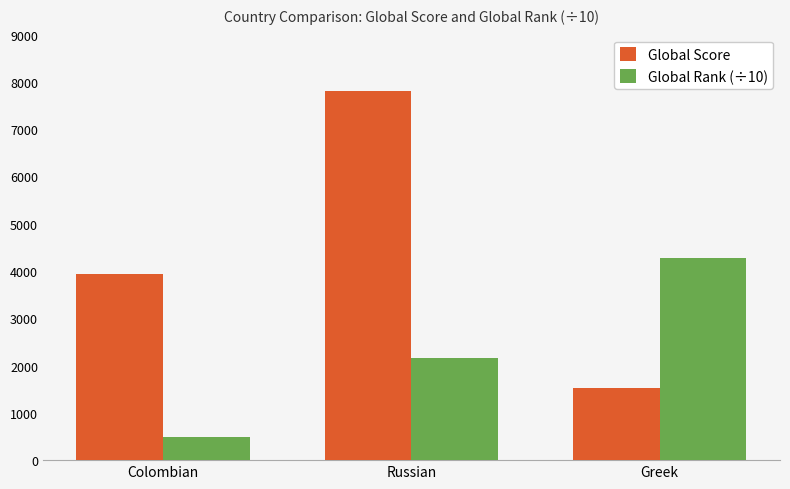

List the series in order of their overall mean, lowest first.

Global Rank (÷10), Global Score